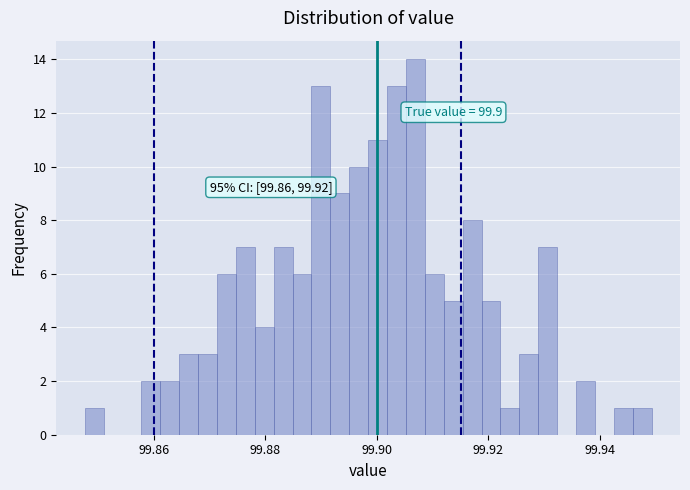

Around what value on the x-axis is the tallest bar? Give the approximate position of its centre, as read against the axis.

99.906